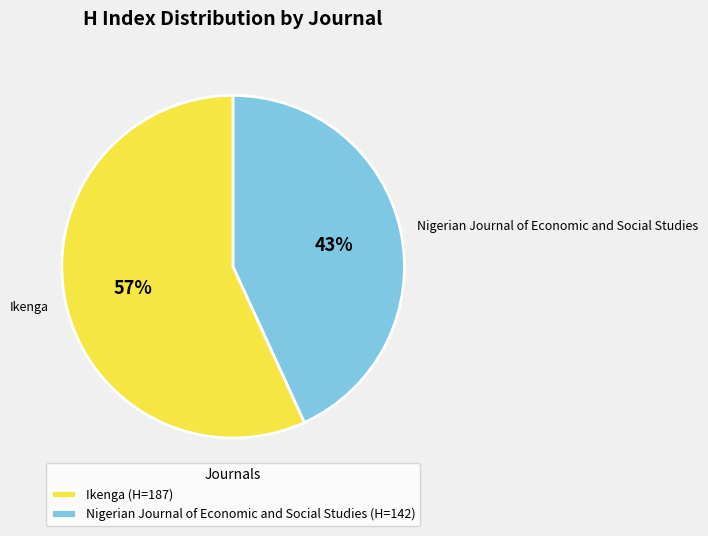

Is there a majority slice in this chart?

Yes